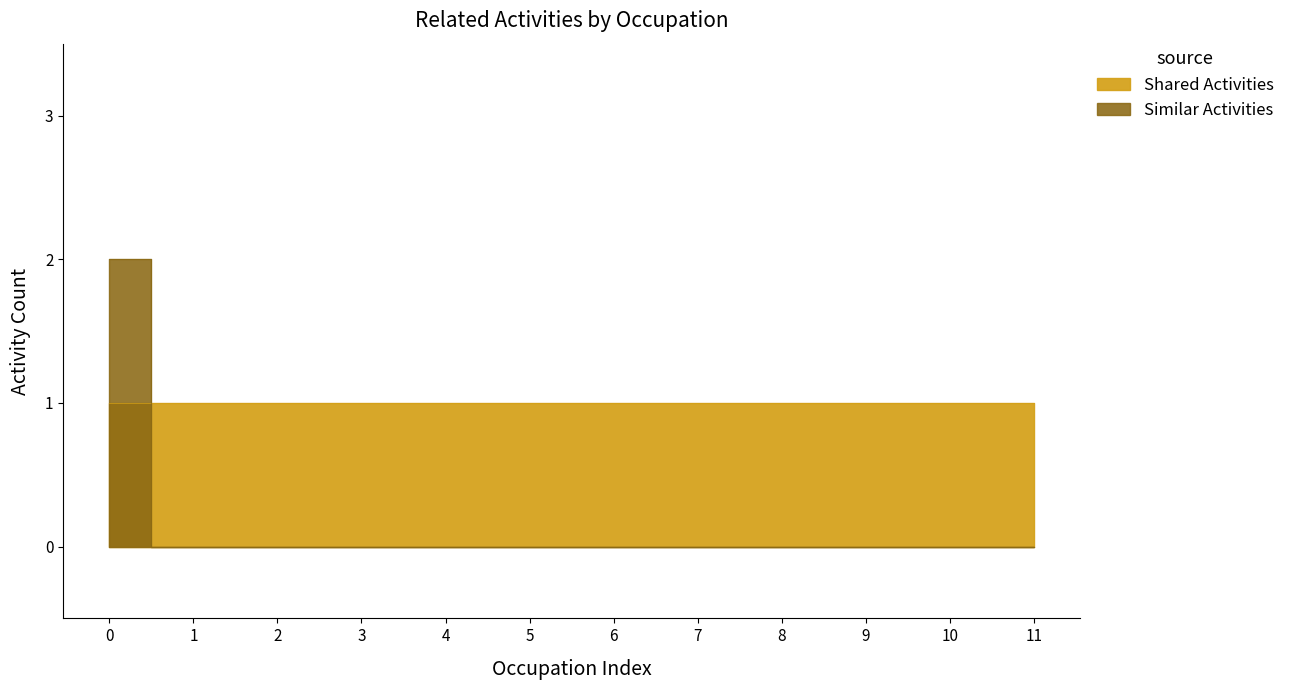

Does the chart display data point markers on the line(s)?

No